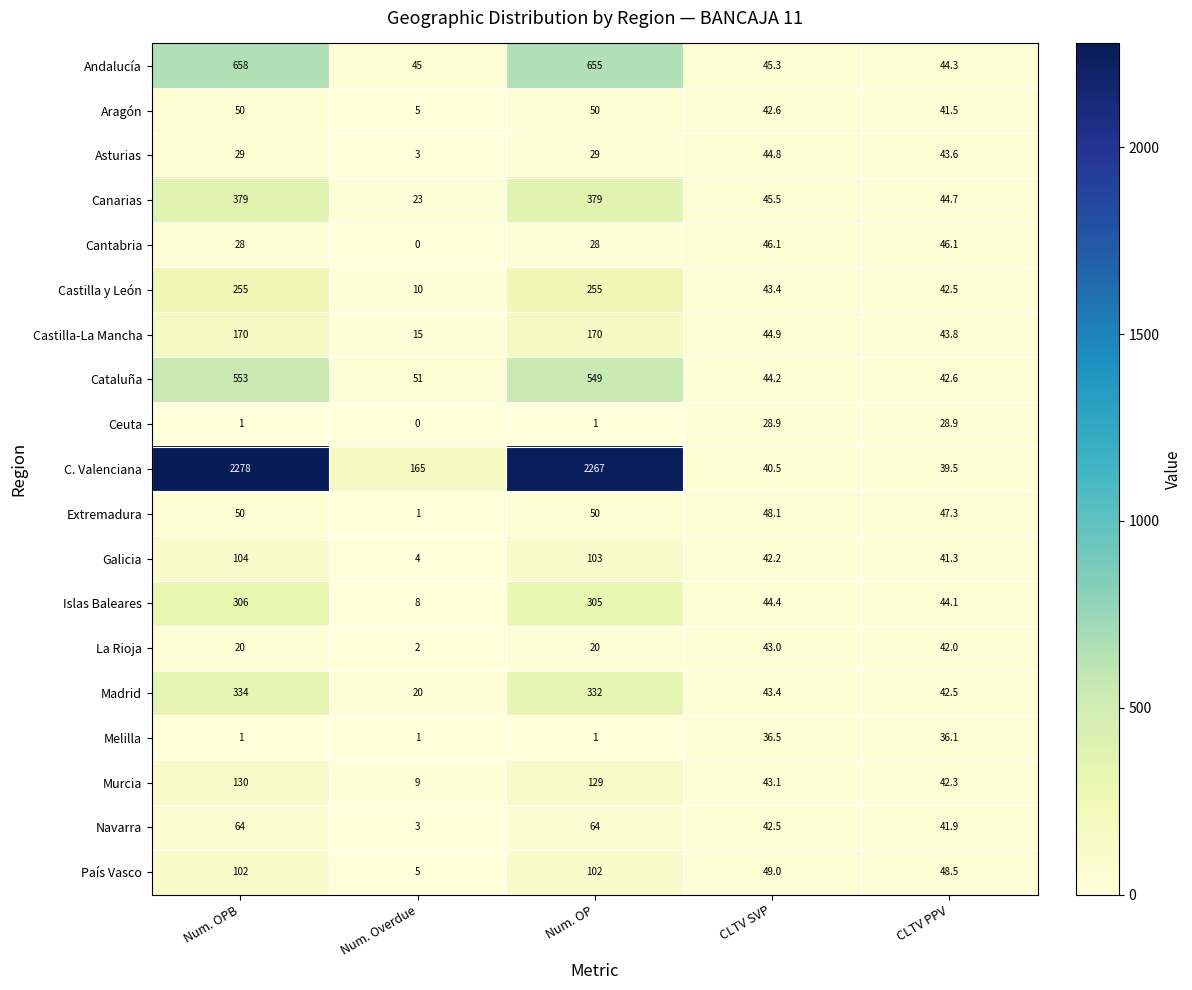

At how many categories does at least one series exceed 161?

3